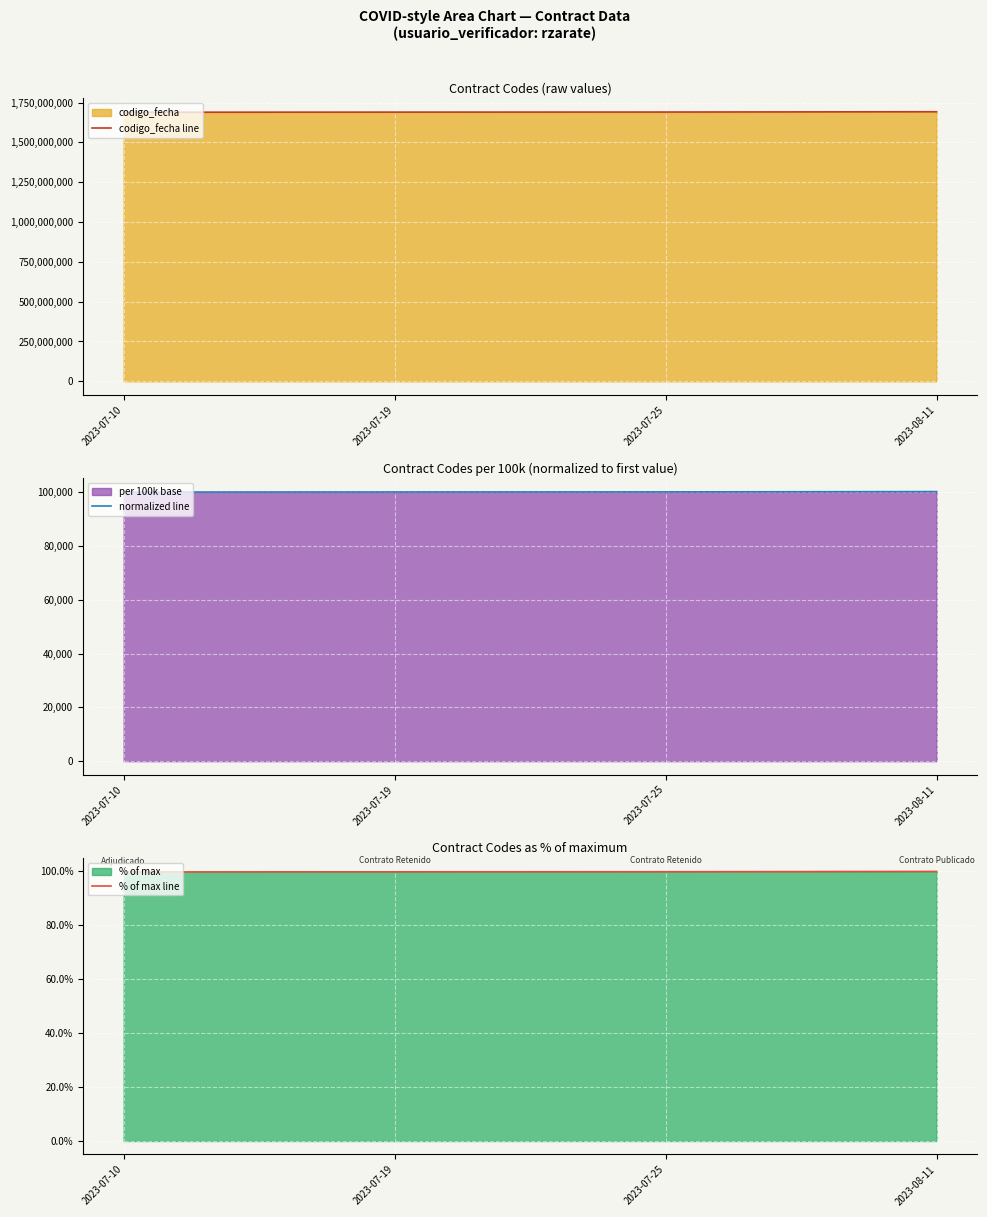

What is the label of the 3rd point from the right?

2023-07-19